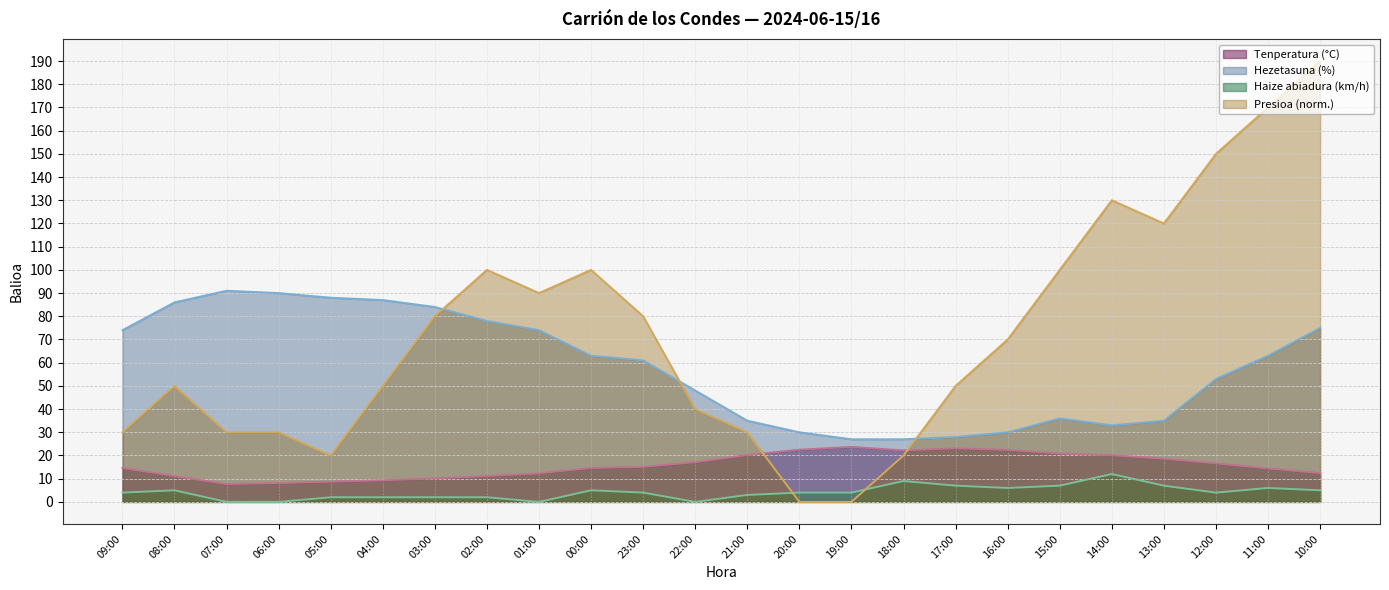

What is the difference between the highest and lowest values at 14:00?

118.0